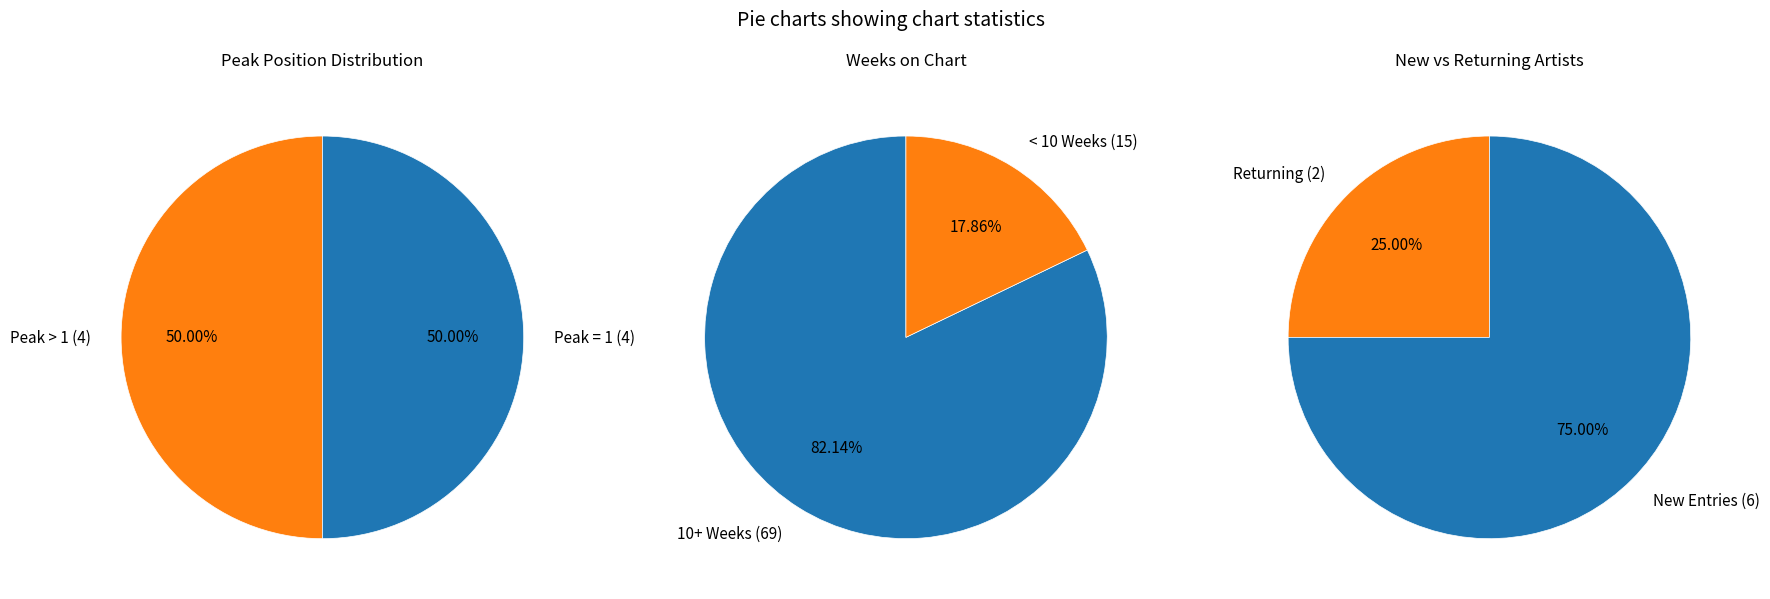

True or false: DON BRYANT accounts for 1% of the total.

False